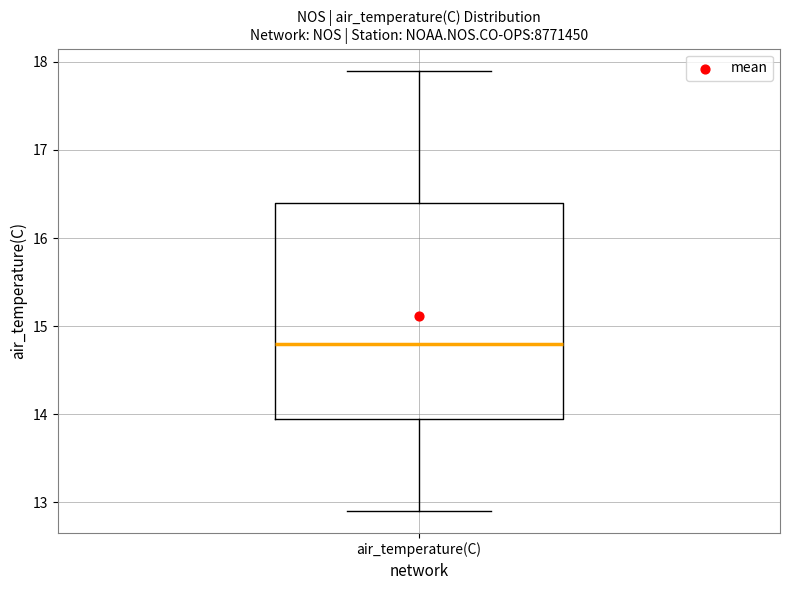

Where does the lower whisker of the box for air_temperature(C) end on the y-axis? The values are not printed on the chart, so give them approximately, as read against the axis.

12.9